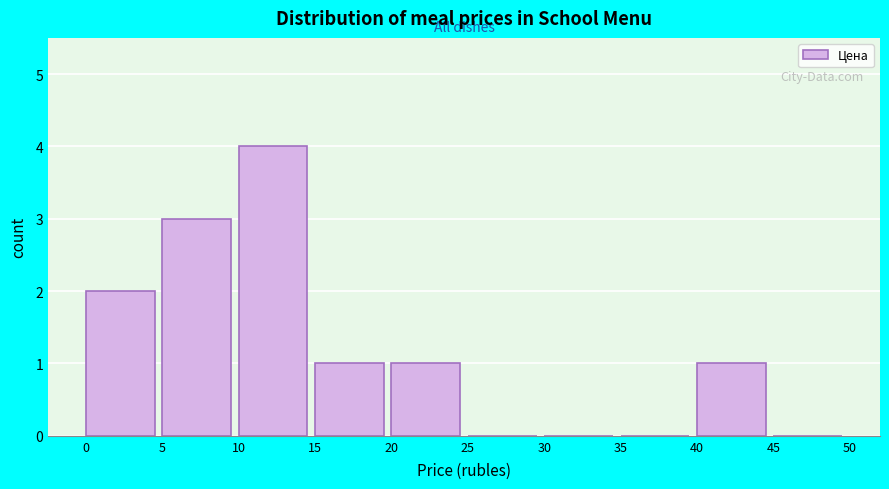

Over which range of the x-axis is the bar tallest?

10 to 15